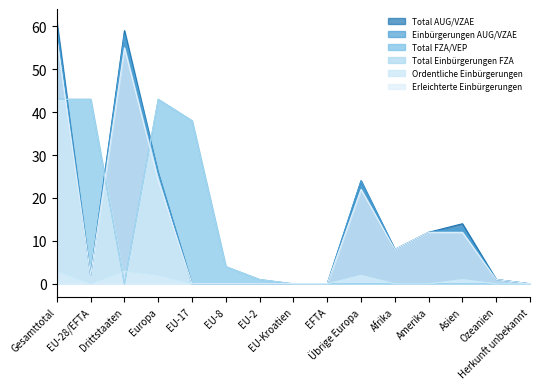

How many lines are shown in the chart?

6